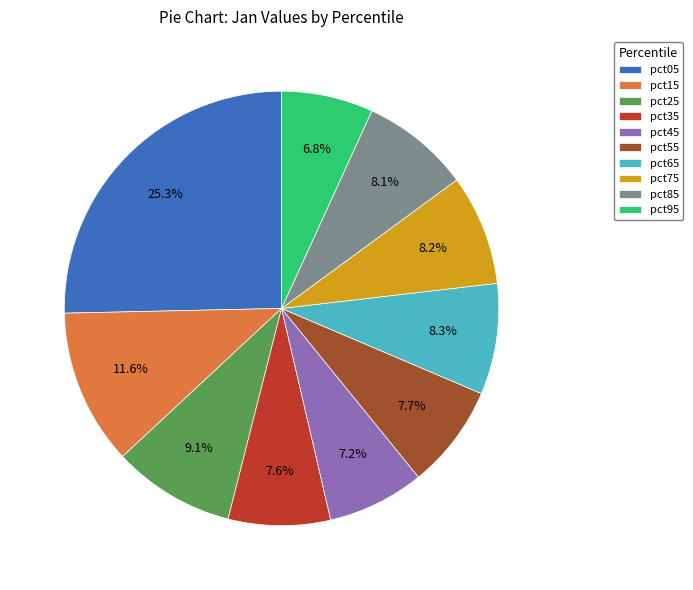

What is the ratio of the value at pct95 to the value at pct75?

0.8